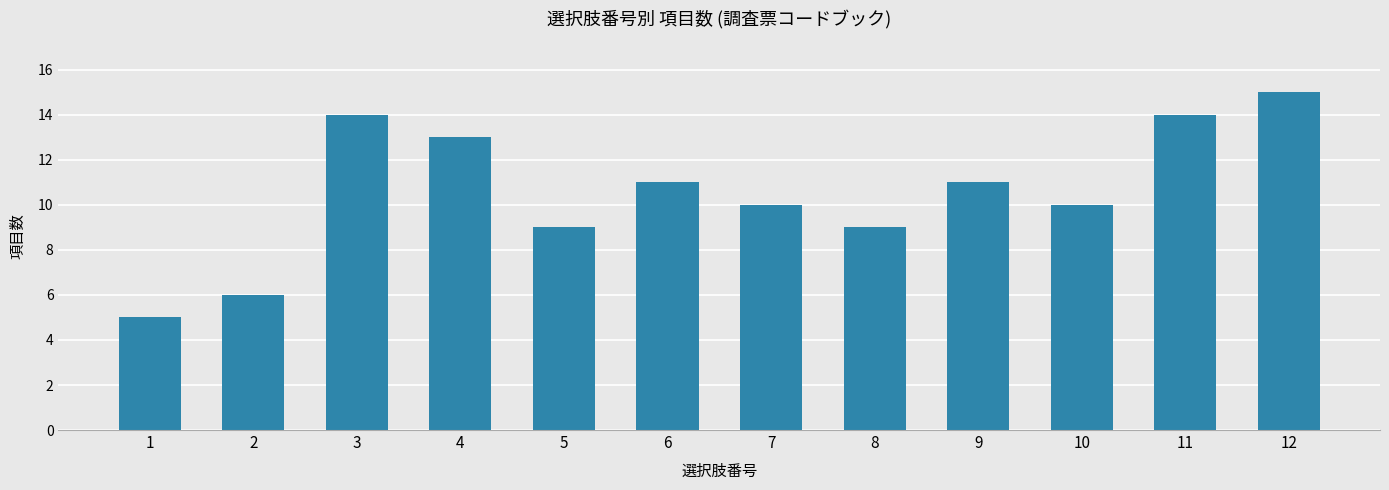

What is the approximate value at 6, to the nearest 5?

10